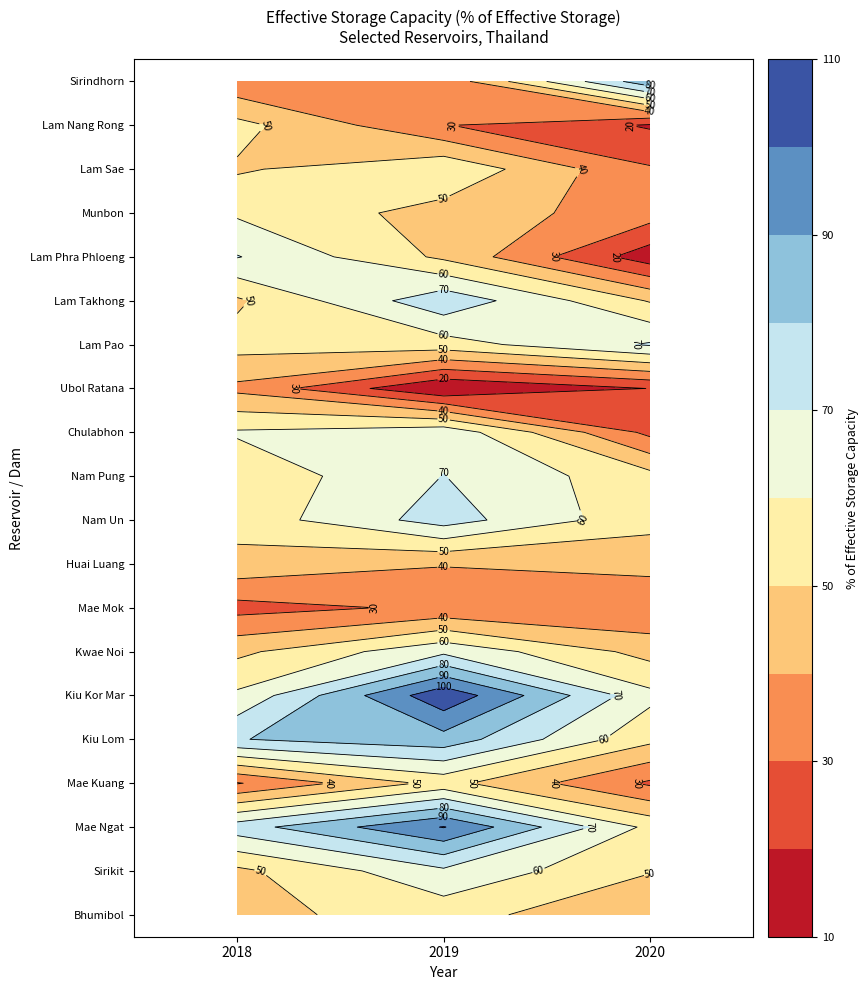

Reading left to right, extract all data points from this chart.

Bhumibol: 0=47.4	1=54.1	2=41.1
Sirikit: 0=47.7	1=68.0	2=50.6
Mae Ngat: 0=75.4	1=100.5	2=57.3
Mae Kuang: 0=29.3	1=53.4	2=28.4
Kiu Lom: 0=79.6	1=86.1	2=52.6
Kiu Kor Mar: 0=61.9	1=107.4	2=62.7
Kwae Noi: 0=47.7	1=67.7	2=46.4
Mae Mok: 0=26.4	1=31.8	2=30.7
Huai Luang: 0=47.0	1=40.6	2=43.8
Nam Un: 0=53.7	1=74.5	2=53.1
Nam Pung: 0=52.8	1=70.2	2=53.4
Chulabhon: 0=61.2	1=67.0	2=27.4
Ubol Ratana: 0=37.5	1=10.3	2=20.2
Lam Pao: 0=53.9	1=55.5	2=71.1
Lam Takhong: 0=48.4	1=77.1	2=49.2
Lam Phra Phloeng: 0=70.5	1=48.1	2=14.3
Munbon: 0=58.5	1=46.1	2=34.7
Lam Sae: 0=48.8	1=58.1	2=31.0
Lam Nang Rong: 0=53.1	1=30.5	2=18.9
Sirindhorn: 0=32.5	1=33.1	2=87.0